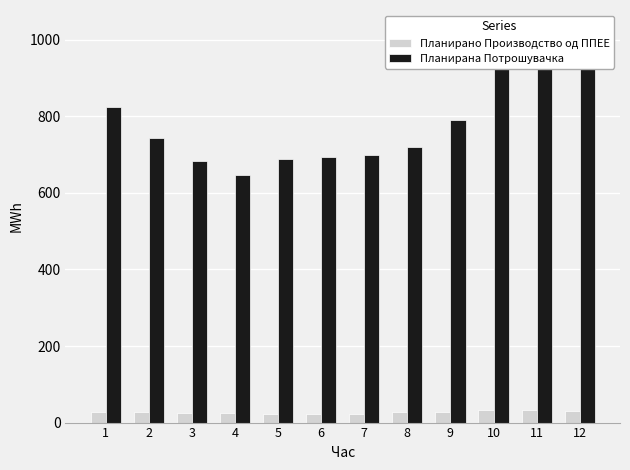

What is the difference between the maximum and second lowest values in the Планирана Потрошувачка series?

342.1